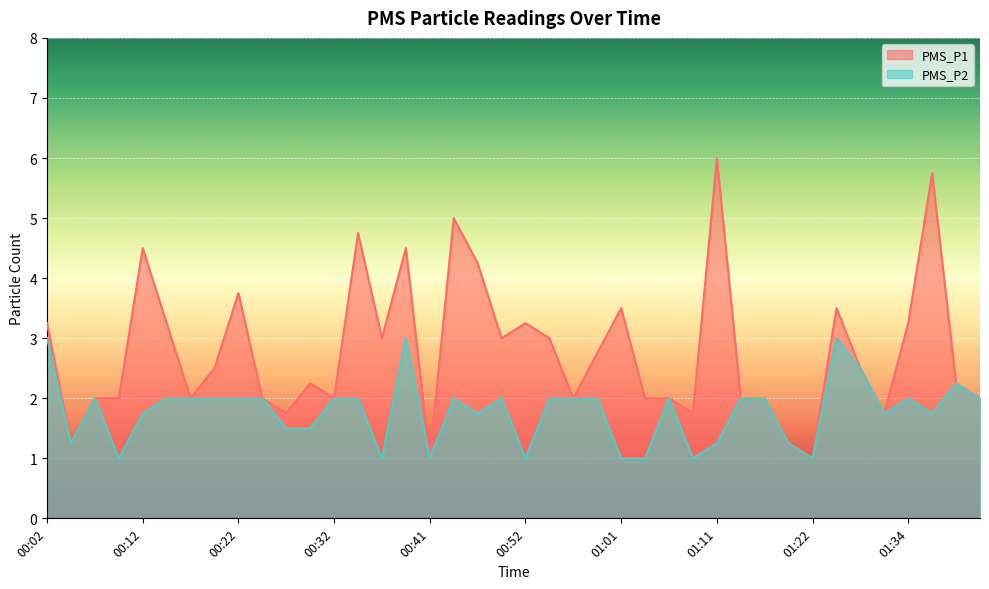

True or false: PMS_P2 and PMS_P1 intersect in this chart.

False